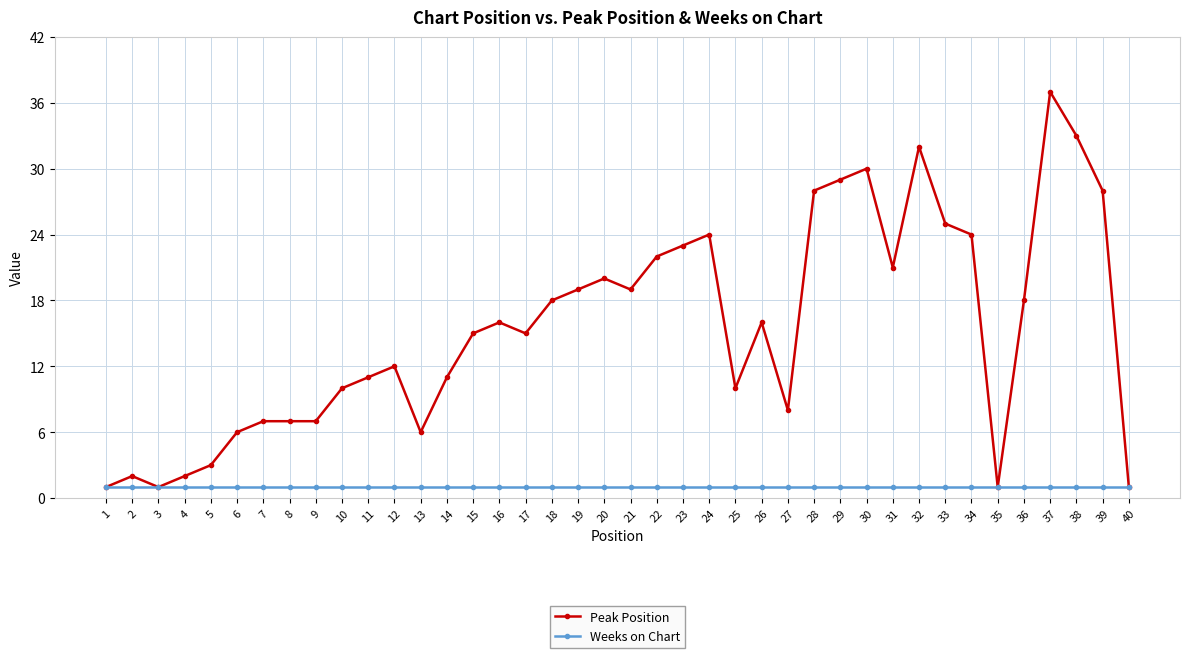

The value of Weeks on Chart at 7 is 1. True or false?

True